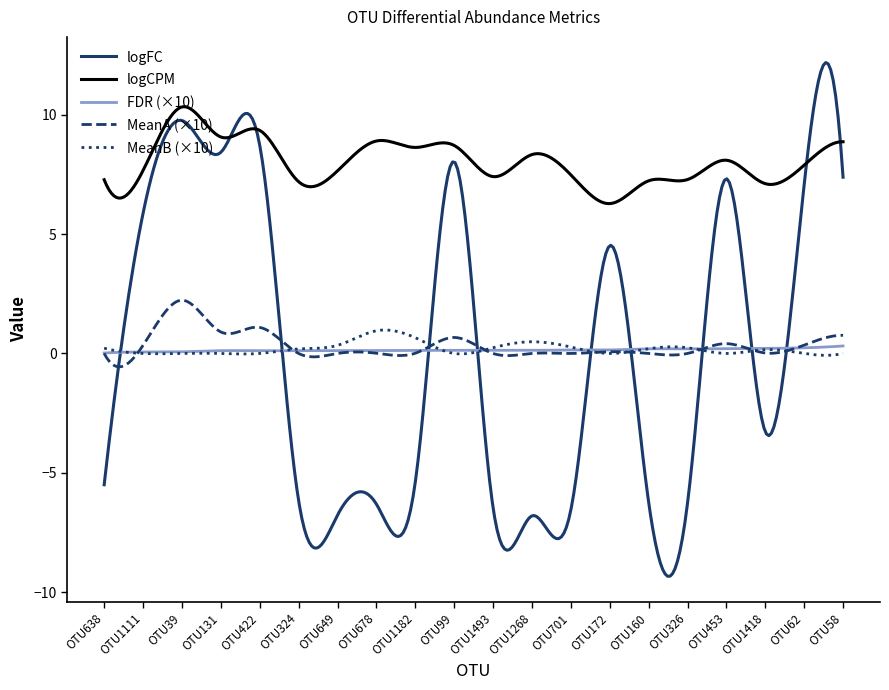

Which series has the largest total across all categories?

logCPM